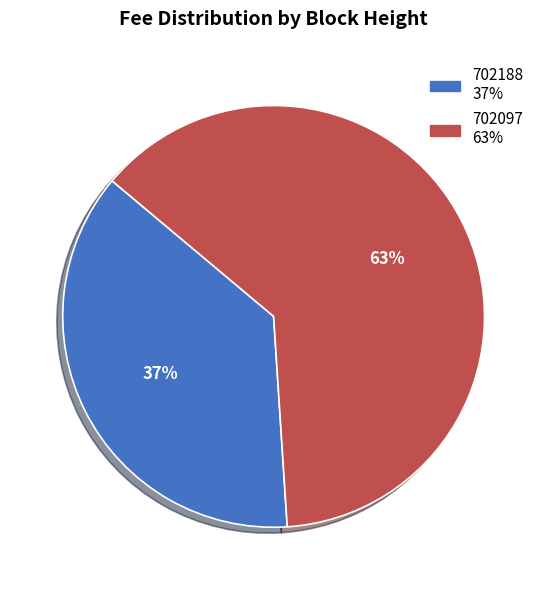

Is it true that 702188 is 37% of the pie?

True